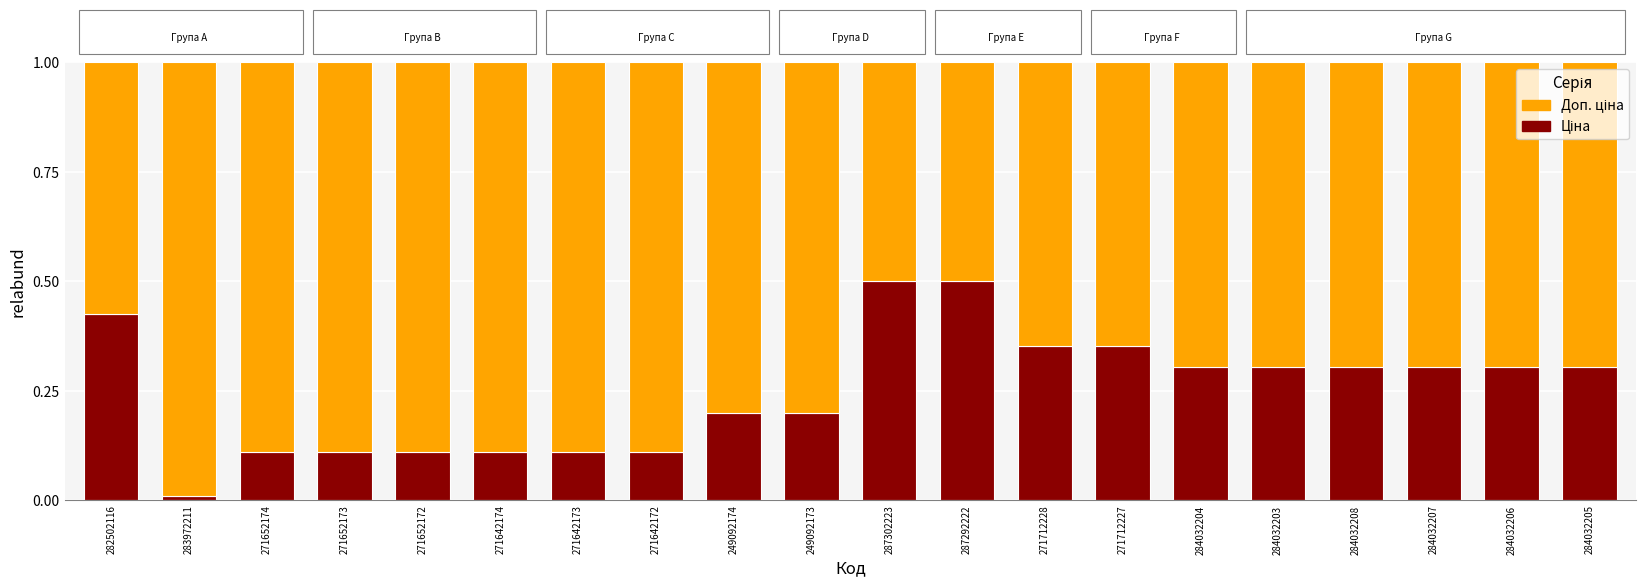

What is the total value across all series at 284032204?

1.0